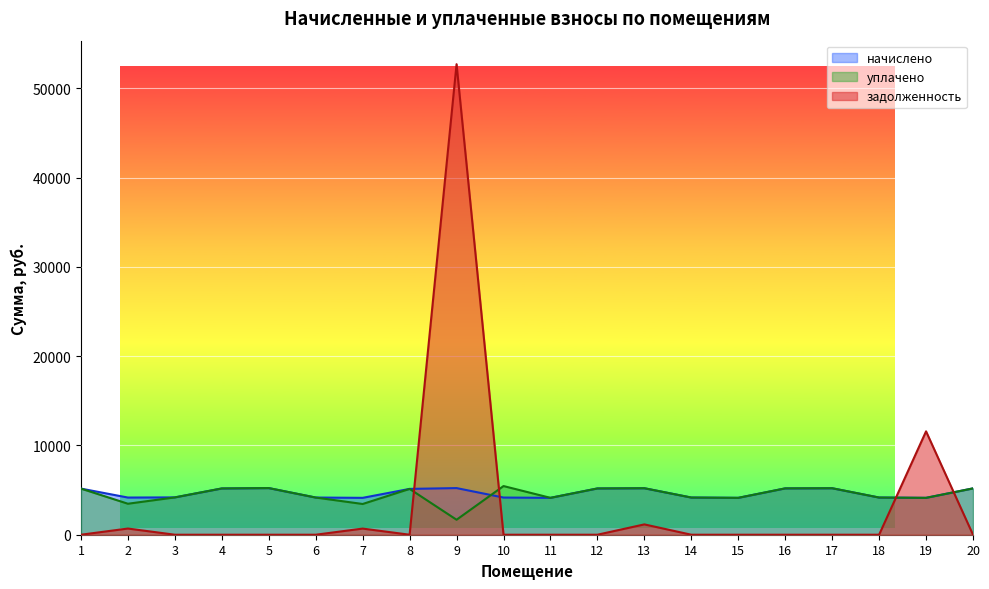

Read the начислено value at 10.

4164.8